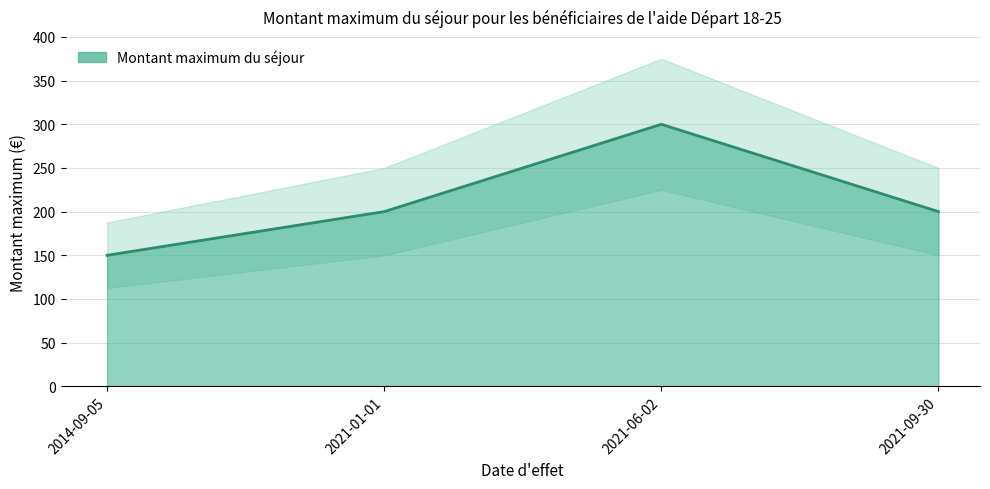

At which category does the chart reach its peak across all series?

2021-06-02